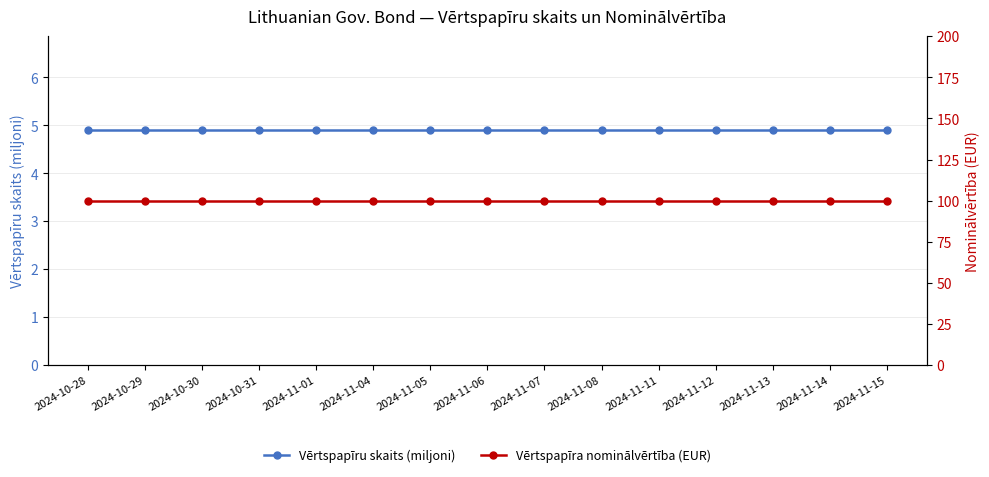

What are all the series names shown in the legend?

Vērtspapīru skaits (miljoni), Vērtspapīra nominālvērtība (EUR)